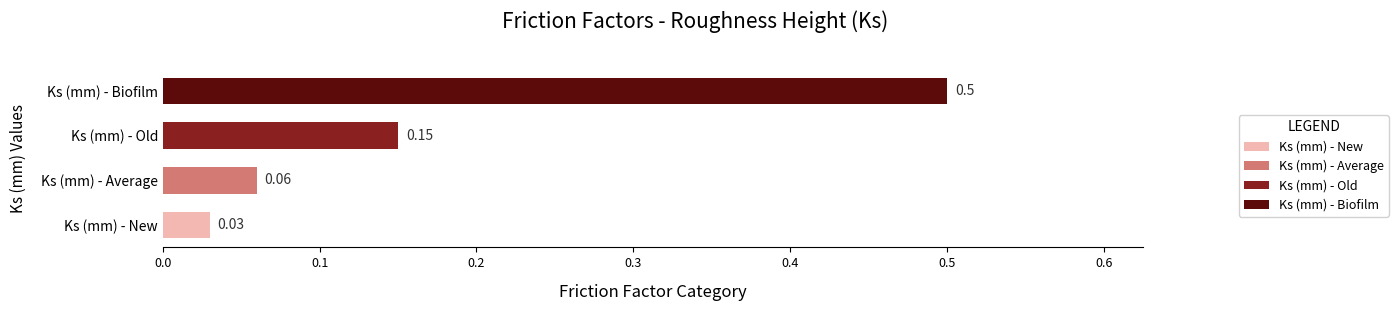

List the labels in order of value, smallest first.

Ks (mm) - New, Ks (mm) - Average, Ks (mm) - Old, Ks (mm) - Biofilm